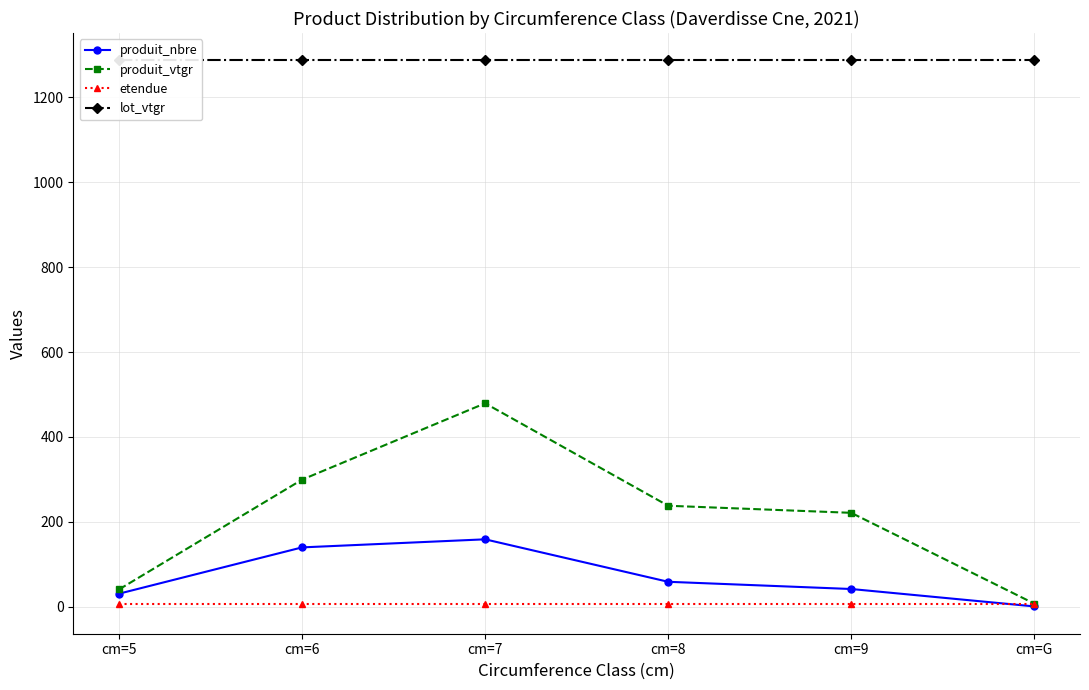

Which has a higher value, cm=8 or cm=5?

cm=8